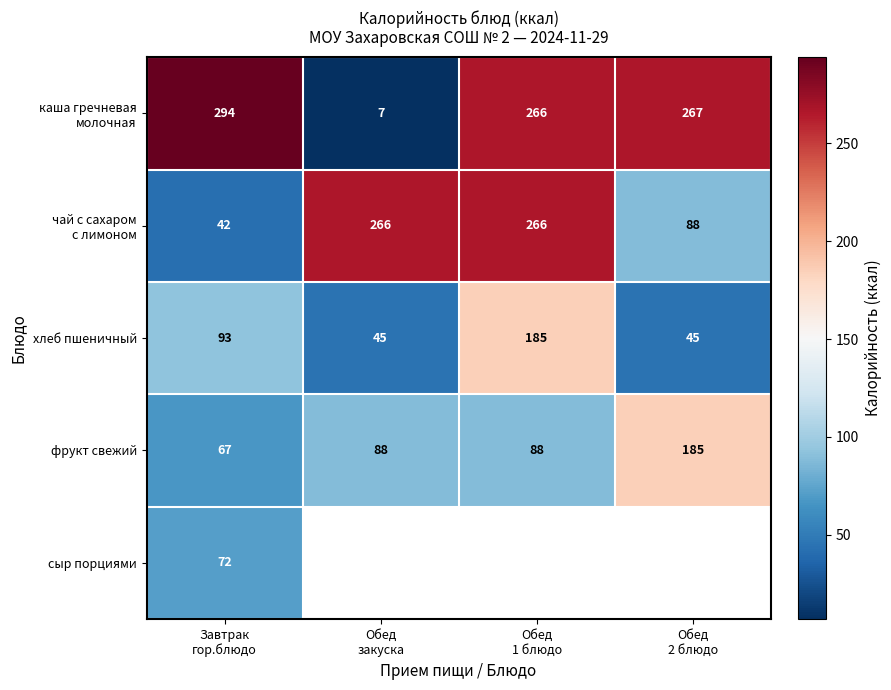

How many categories are shown in the chart?

4